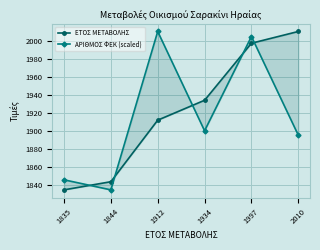

What is the difference between the maximum and minimum values in the ΕΤΟΣ ΜΕΤΑΒΟΛΗΣ series?

175.0